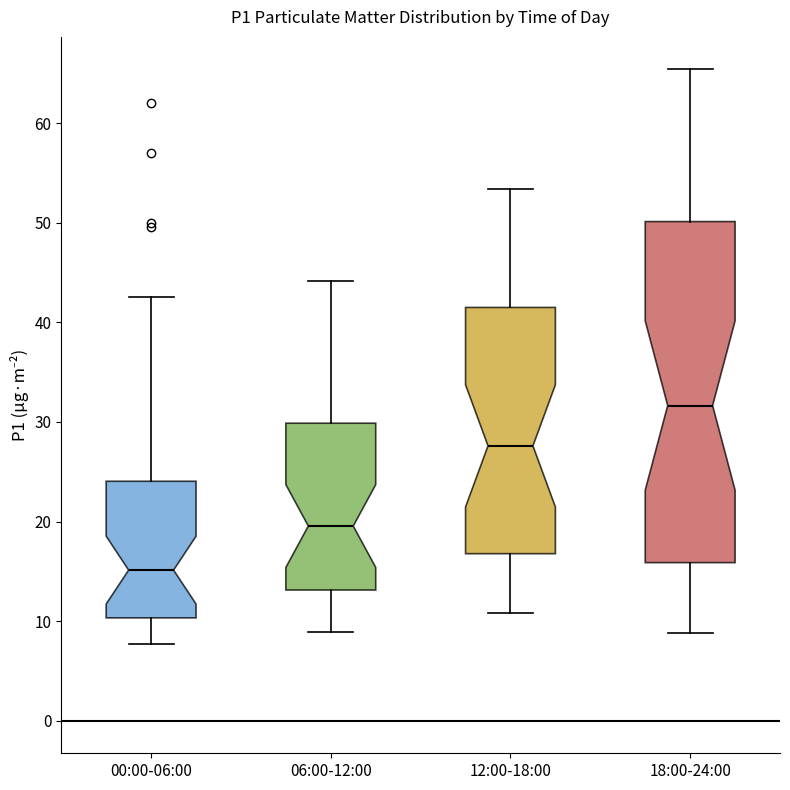

Which box is the tallest, from its lower edge to its upper edge?

18:00-24:00